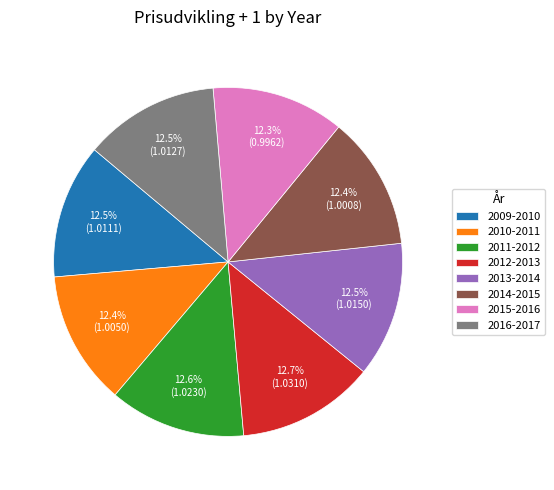

True or false: 2012-2013 accounts for 13% of the total.

True